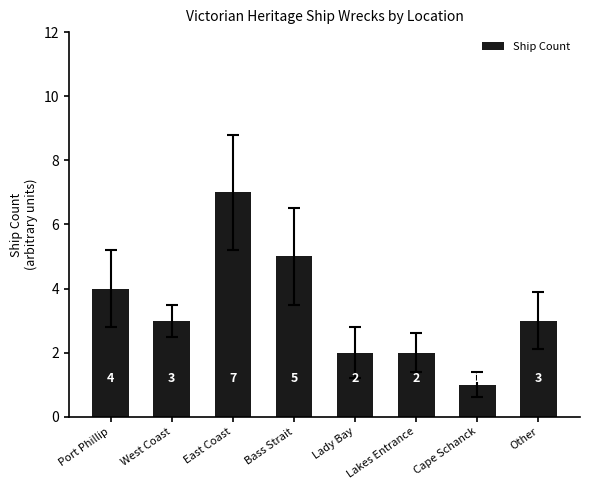

The chart shows a value of 2 at Lady Bay. True or false?

True